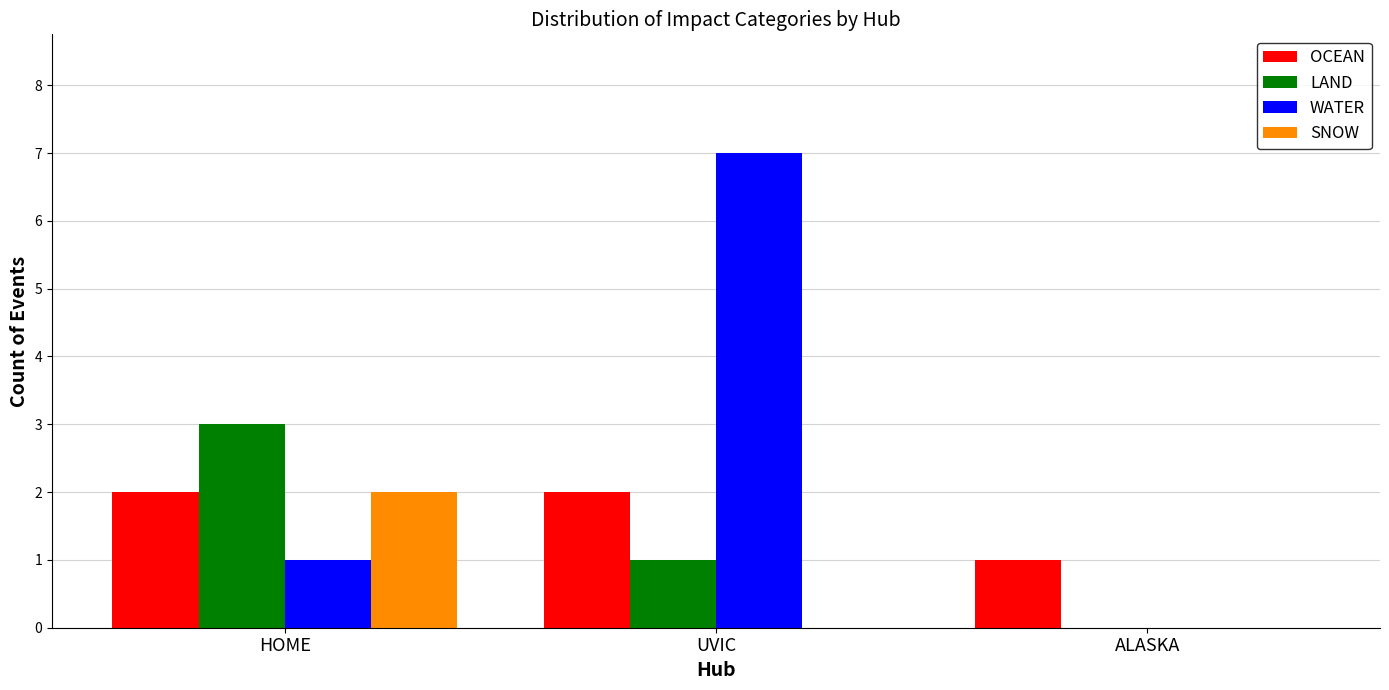

Is it true that WATER equals -4 at ALASKA?

False